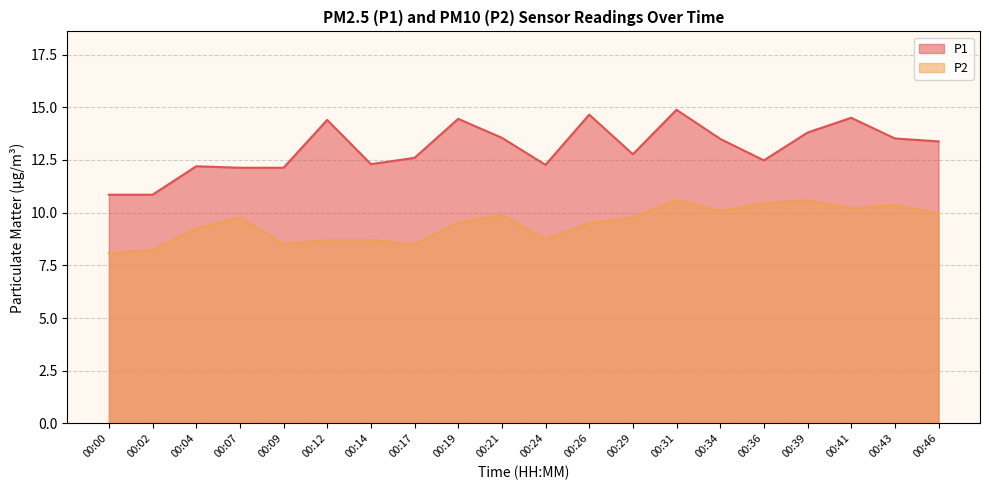

In P1, how many points are lower than both neighbors (excluding endpoints)?

4